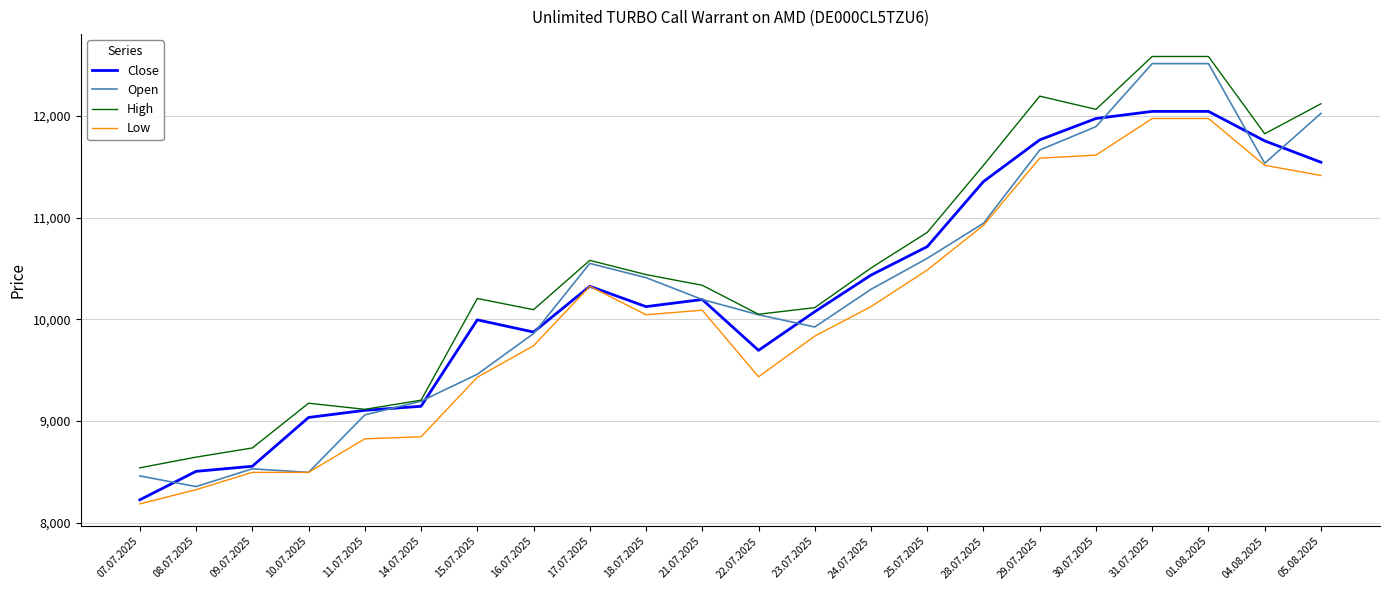

What is the difference between the Low values at 09.07.2025 and 14.07.2025?

350